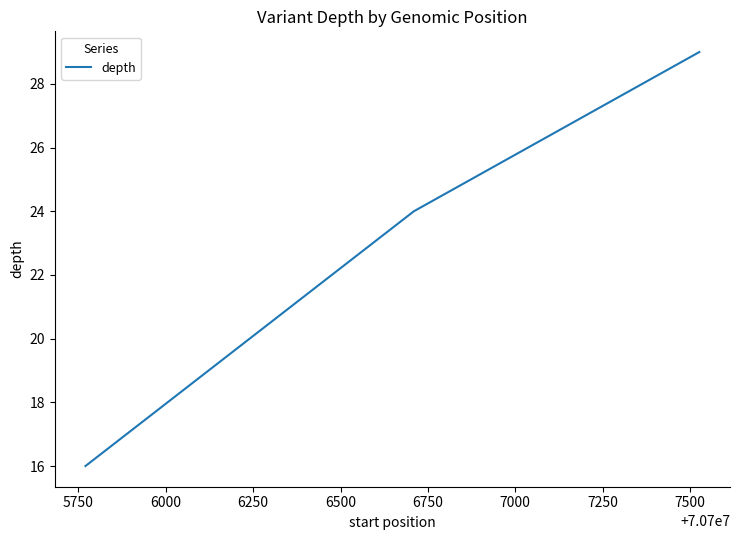

What is the difference between the maximum and minimum values?

13